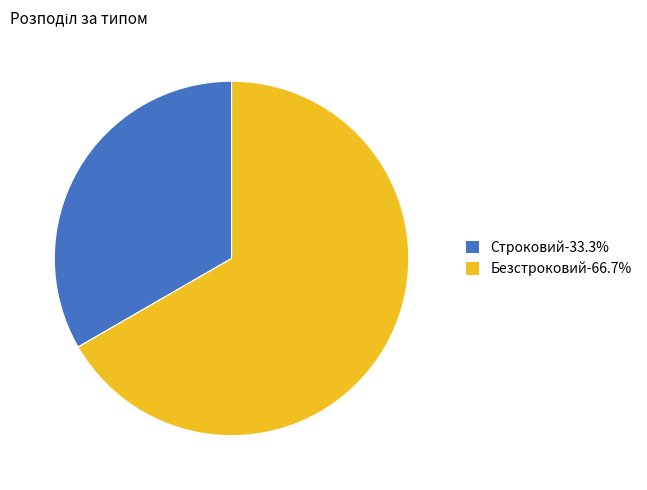

Is the sum of Безстроковий-66.7% and Строковий-33.3% greater than half?

Yes